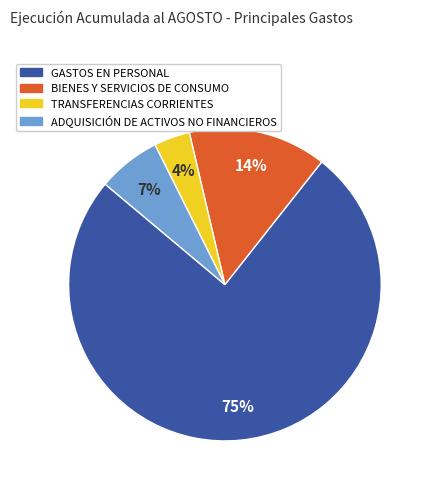

Approximately how many times larger is the value at ADQUISICIÓN DE ACTIVOS NO FINANCIEROS compared to BIENES Y SERVICIOS DE CONSUMO?

0.5